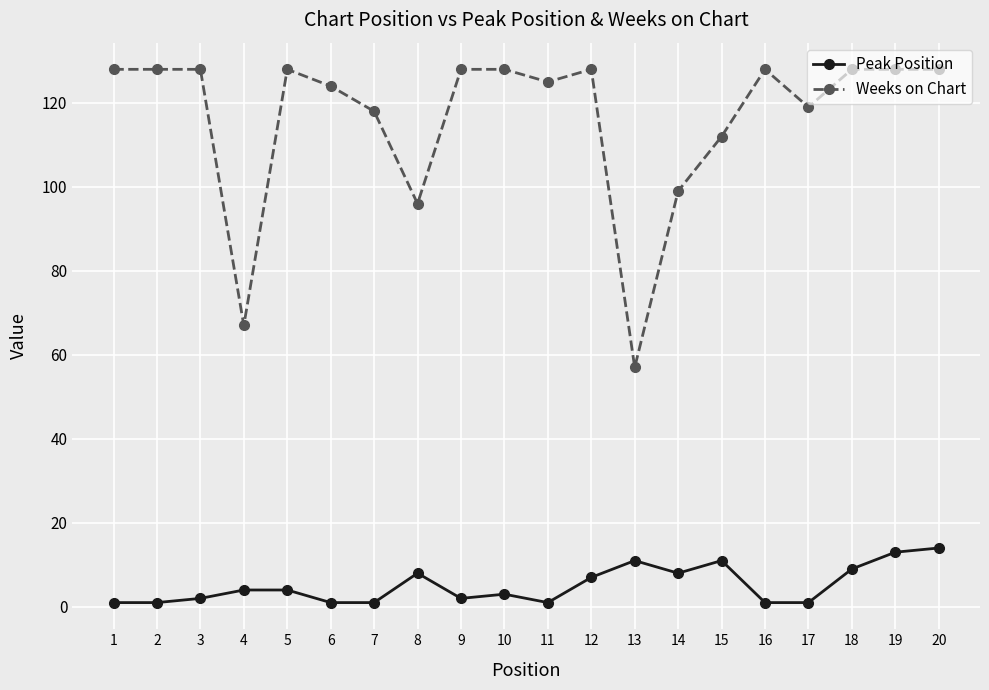

Is the value of Weeks on Chart at 11 greater than the value of Peak Position at 10?

Yes